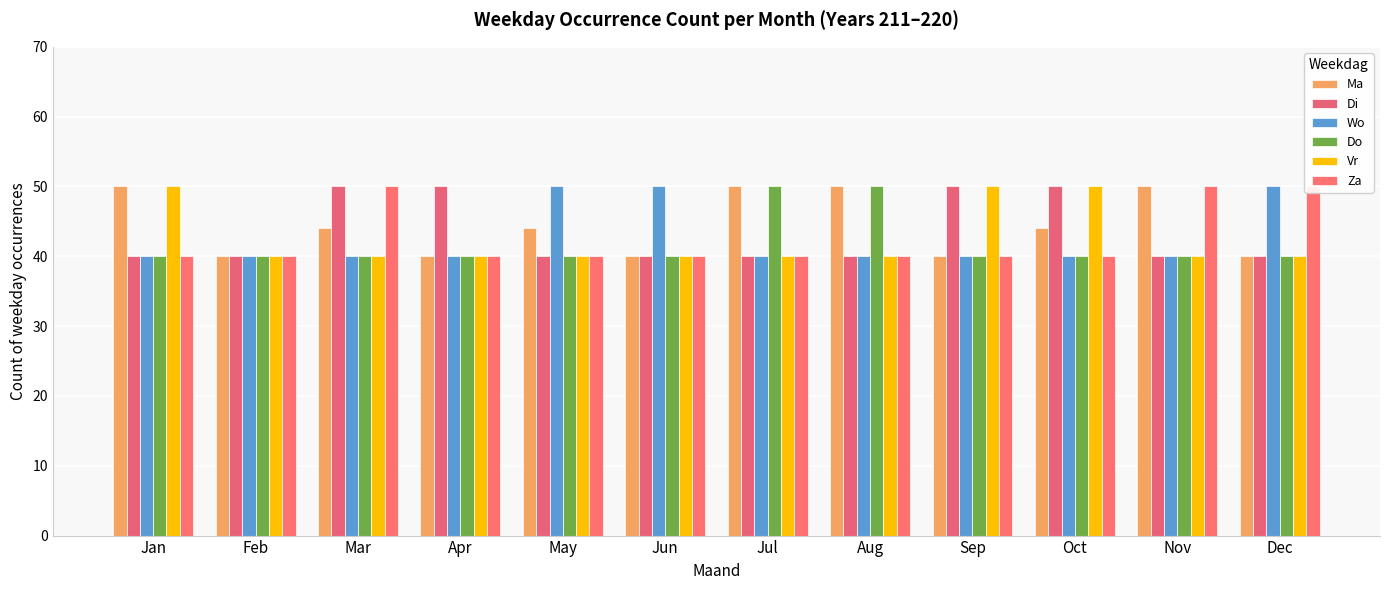

Reading right to left, list all the values displayed in this chart.

Ma: Dec=40	Nov=50	Oct=44	Sep=40	Aug=50	Jul=50	Jun=40	May=44	Apr=40	Mar=44	Feb=40	Jan=50
Di: Dec=40	Nov=40	Oct=50	Sep=50	Aug=40	Jul=40	Jun=40	May=40	Apr=50	Mar=50	Feb=40	Jan=40
Wo: Dec=50	Nov=40	Oct=40	Sep=40	Aug=40	Jul=40	Jun=50	May=50	Apr=40	Mar=40	Feb=40	Jan=40
Do: Dec=40	Nov=40	Oct=40	Sep=40	Aug=50	Jul=50	Jun=40	May=40	Apr=40	Mar=40	Feb=40	Jan=40
Vr: Dec=40	Nov=40	Oct=50	Sep=50	Aug=40	Jul=40	Jun=40	May=40	Apr=40	Mar=40	Feb=40	Jan=50
Za: Dec=50	Nov=50	Oct=40	Sep=40	Aug=40	Jul=40	Jun=40	May=40	Apr=40	Mar=50	Feb=40	Jan=40